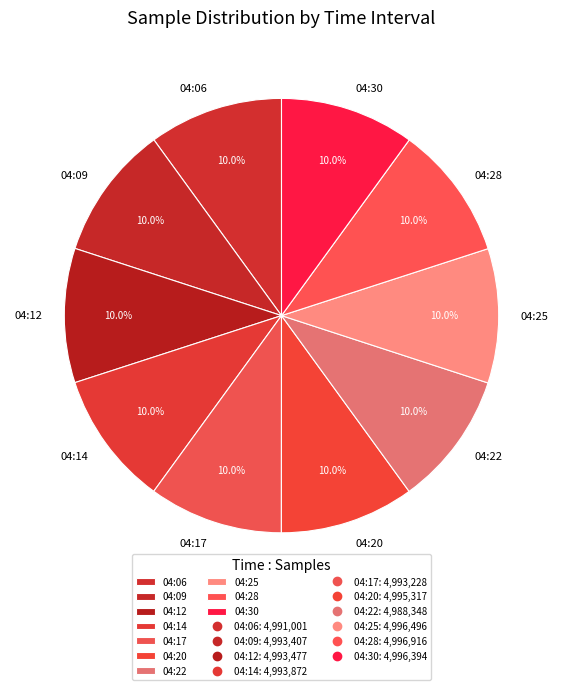

The 04:25 slice represents 10% of the pie. True or false?

True